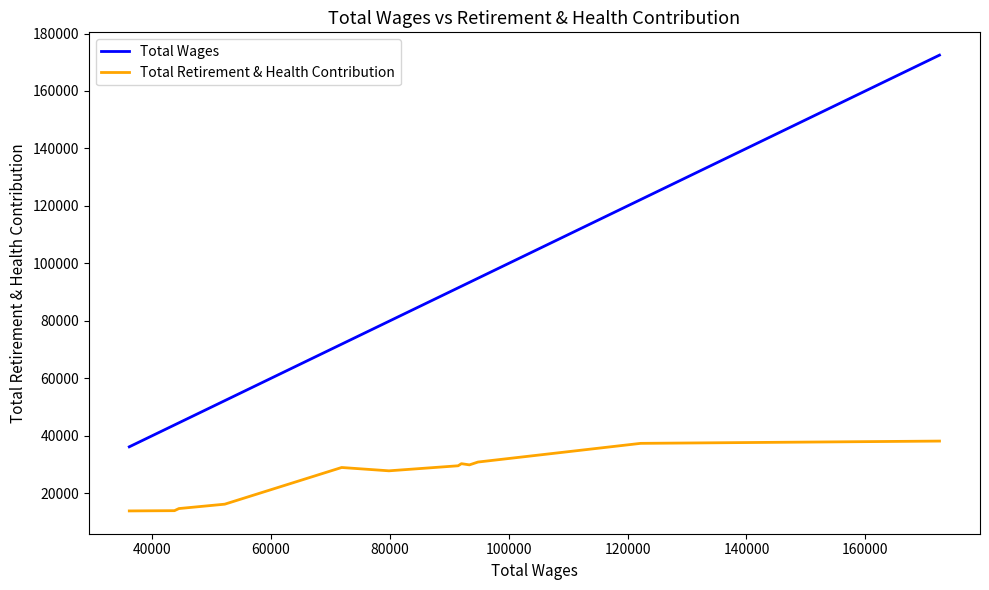

What is the maximum value for Total Wages?

172475